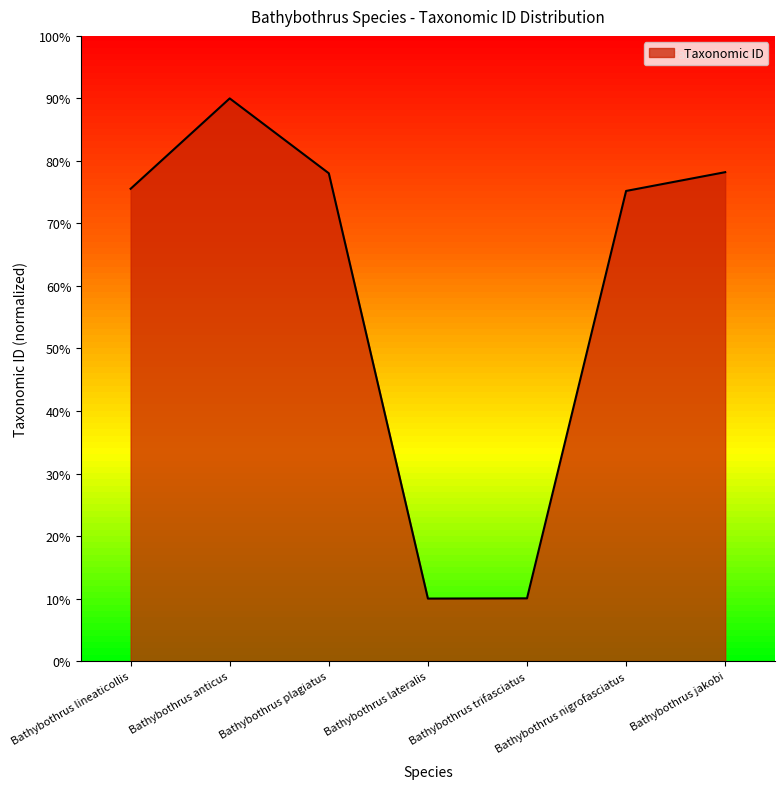

What is the minimum value shown in the chart?

10.0